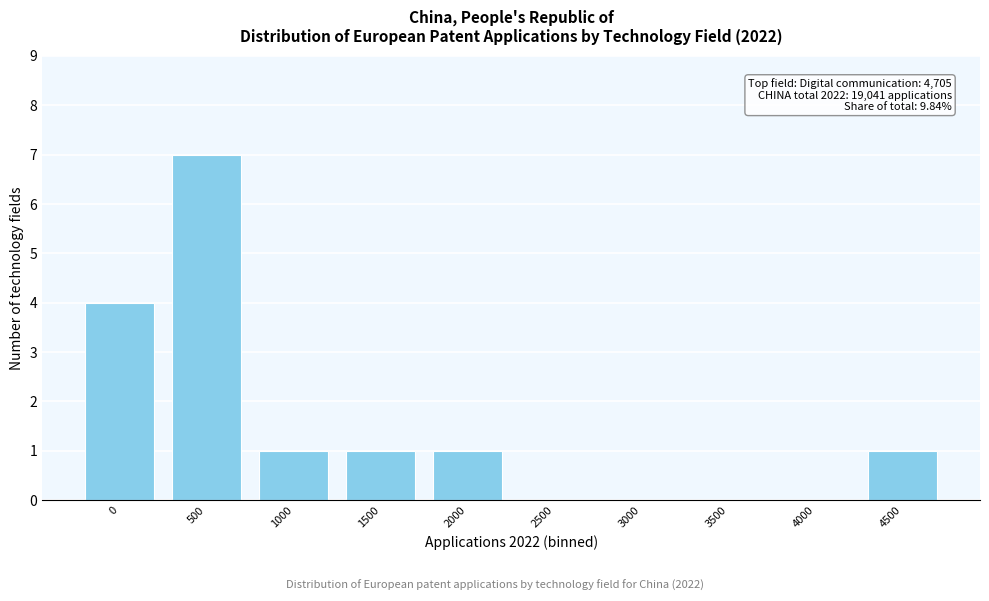

Reading left to right, transcribe all the data shown in this chart.

0=4	500=7	1000=1	1500=1	2000=1	2500=0	3000=0	3500=0	4000=0	4500=1